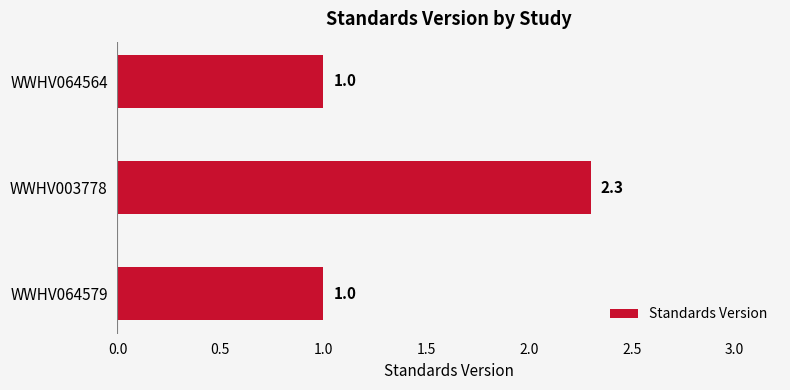

How many values are between 1 and 2?

2